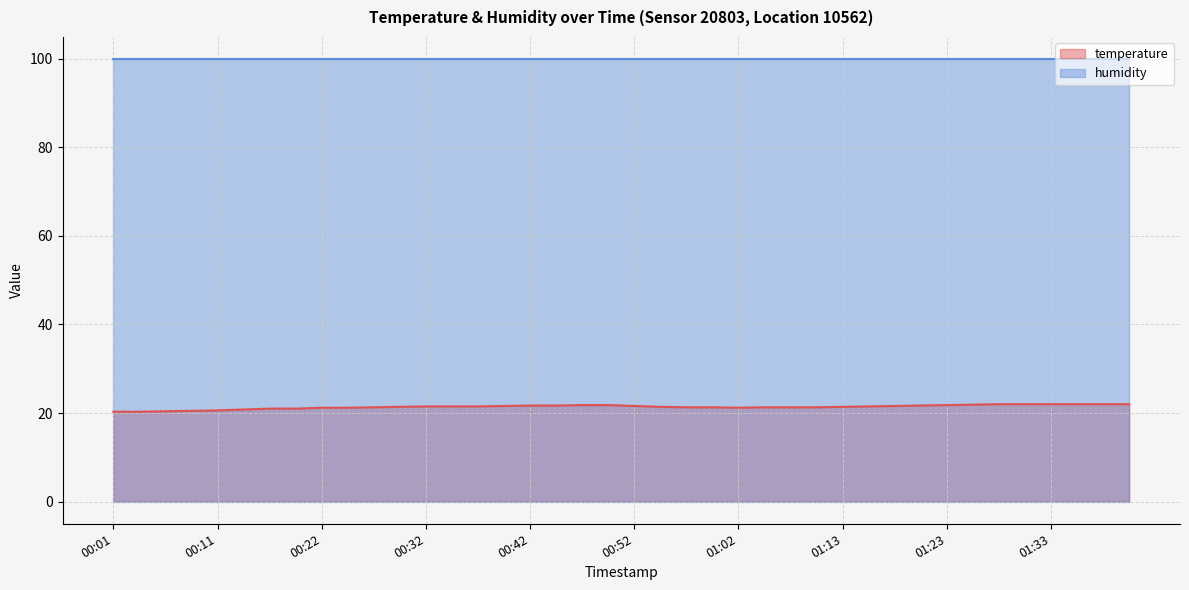

Which category has the lowest value across all series?

00:01